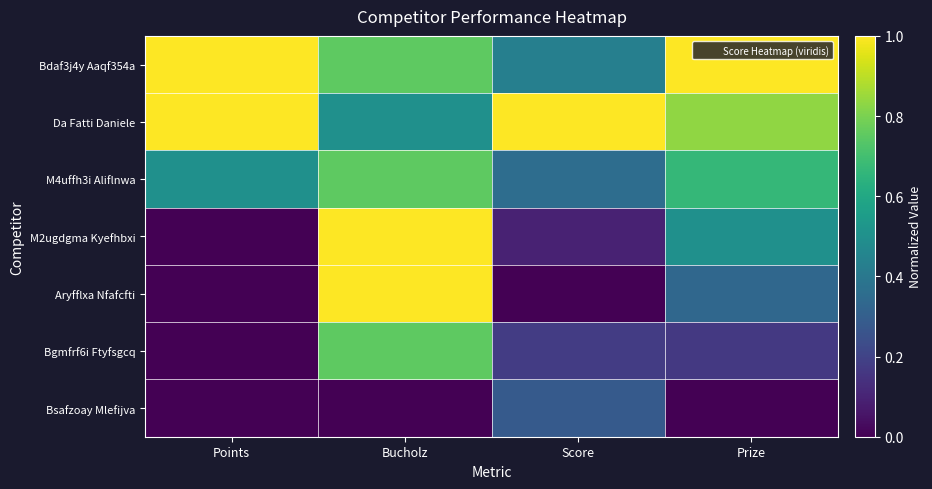

At how many categories does at least one series exceed 0?

4